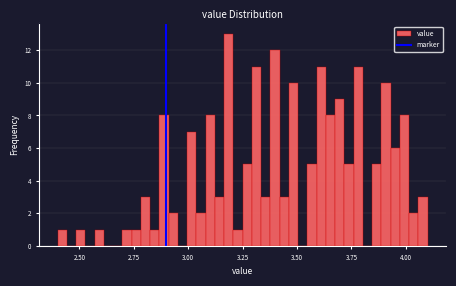

Read against the x-axis, roughly where is the centre of the tallest bar?

3.20